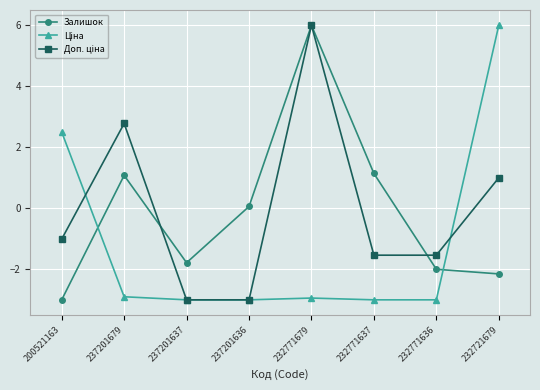

At how many categories does at least one series exceed 0?

6